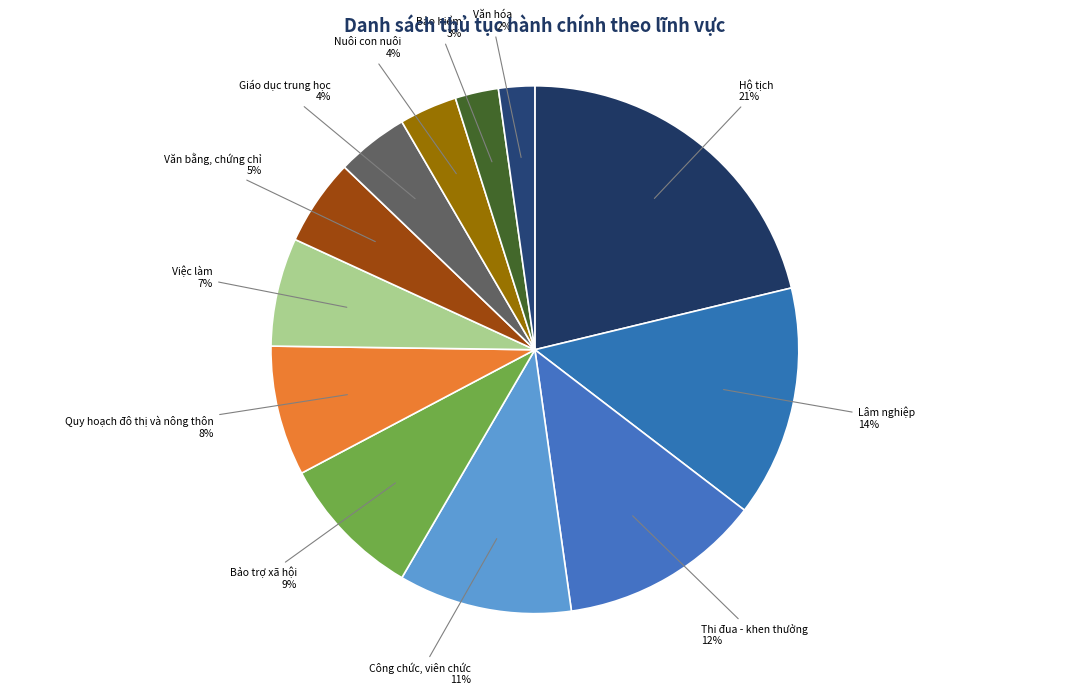

Count the number of slices in the pie.

12